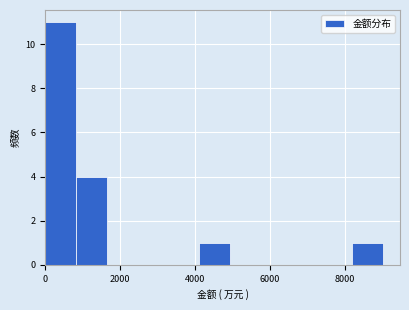

Reading left to right, list every bar in this chart as the range it spans on the x-axis followed by its height. Neither the bar edges nor the heights are printed on the chart, so give them approximately, as read against the axes.

0 to 800: 11
800 to 1600: 4
1600 to 2400: 0
2400 to 3200: 0
3200 to 4200: 0
4200 to 5000: 1
5000 to 5800: 0
5800 to 6600: 0
6600 to 7400: 0
7400 to 8200: 0
8200 to 9000: 1